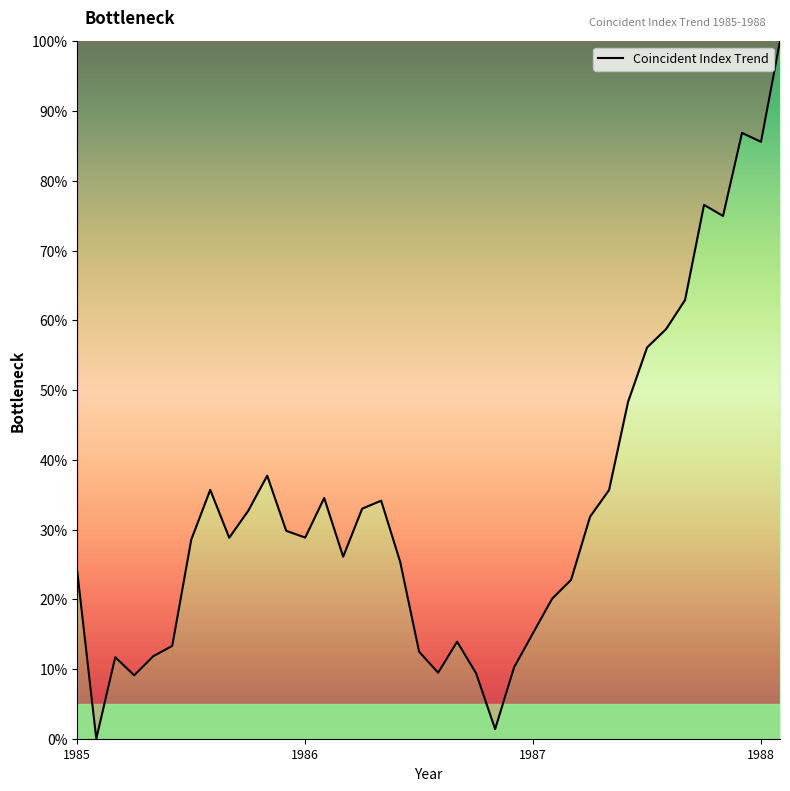

What is the maximum value shown in the chart?

100.0